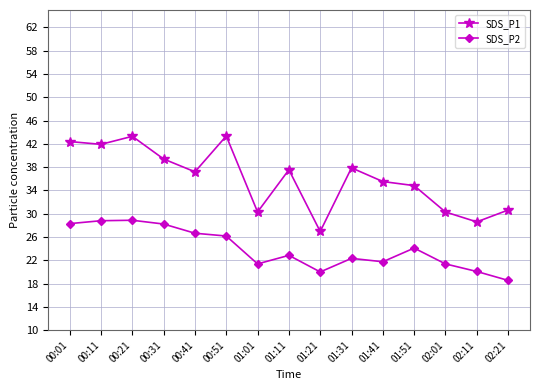

Is this an area chart (filled region under the line)?

No